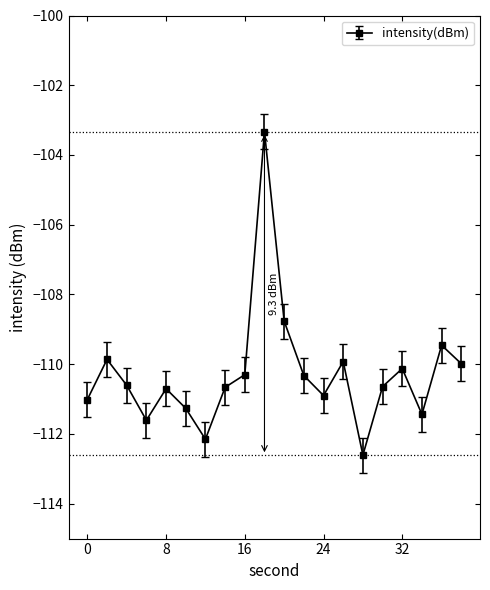

How many categories are shown in the chart?

20